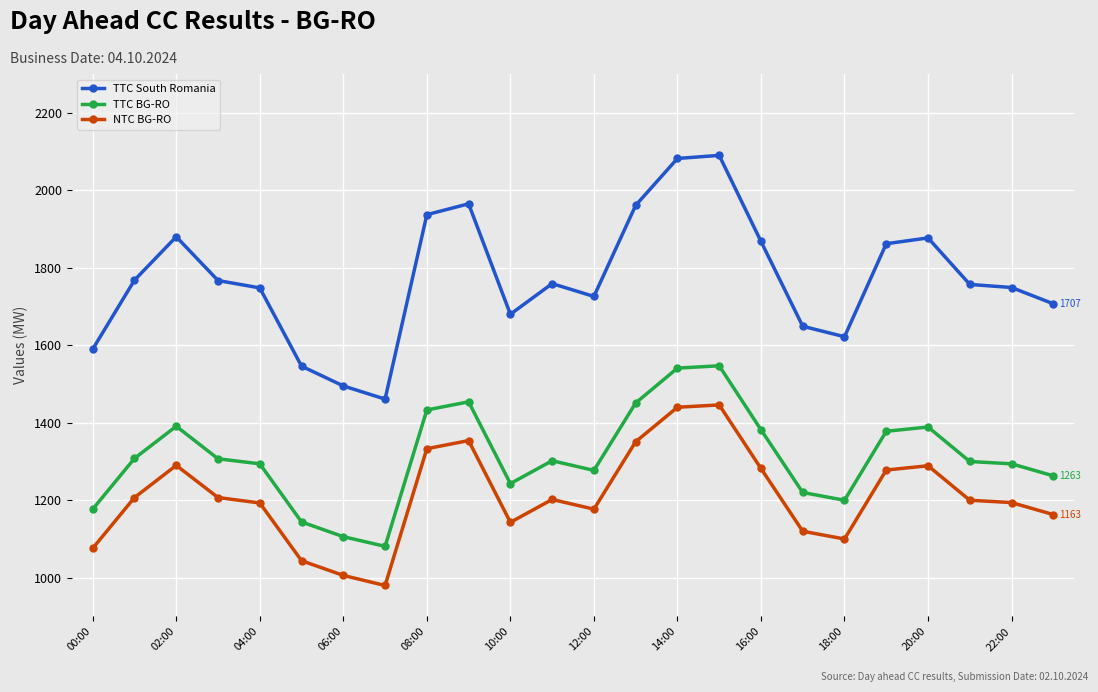

True or false: TTC BG-RO and TTC South Romania intersect in this chart.

False